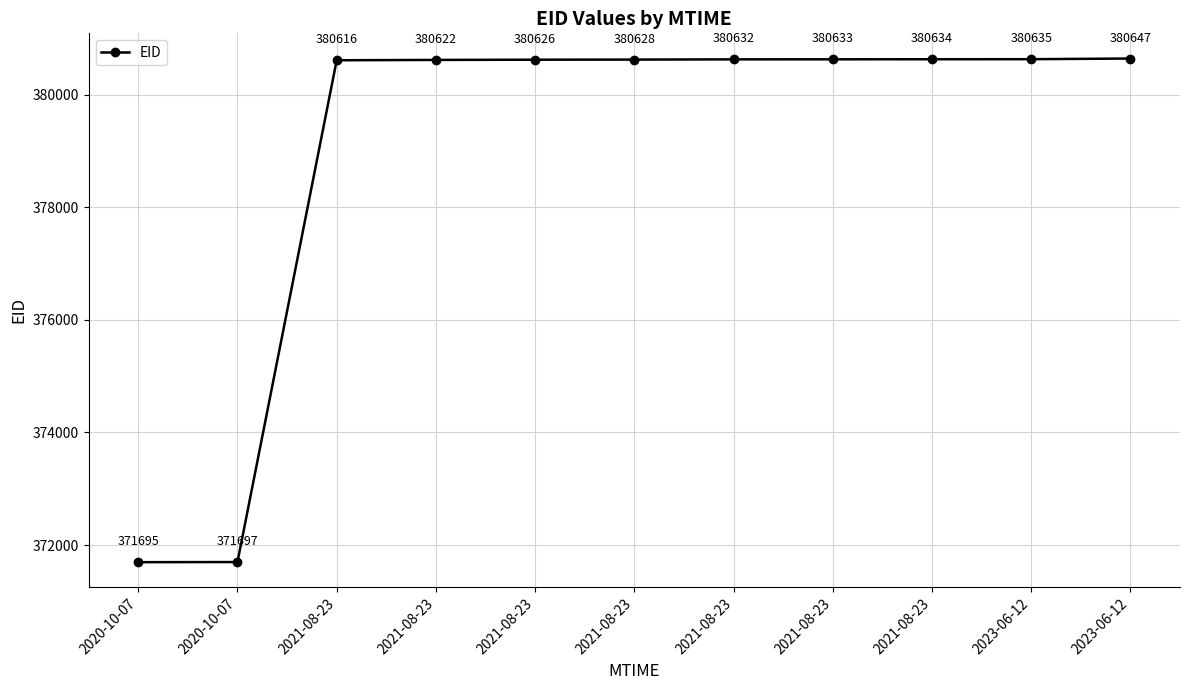

How many lines are shown in the chart?

1